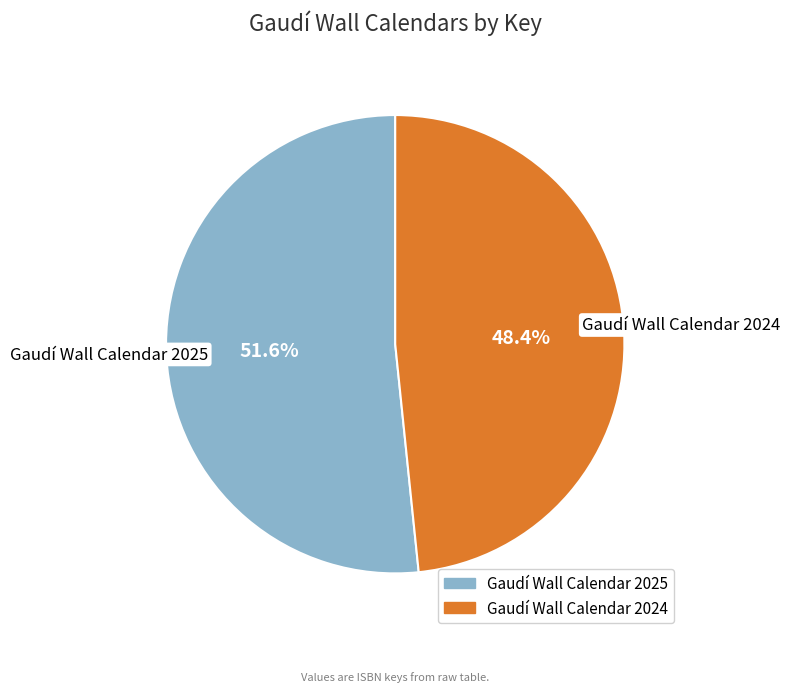

Between Gaudí Wall Calendar 2025 and Gaudí Wall Calendar 2024, which is larger?

Gaudí Wall Calendar 2025